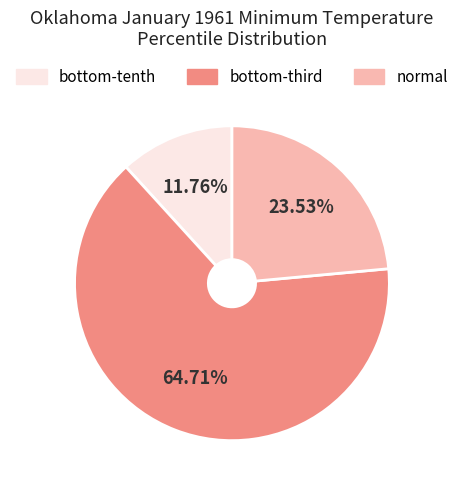

Rank the categories by value from lowest to highest.

bottom-tenth, normal, bottom-third